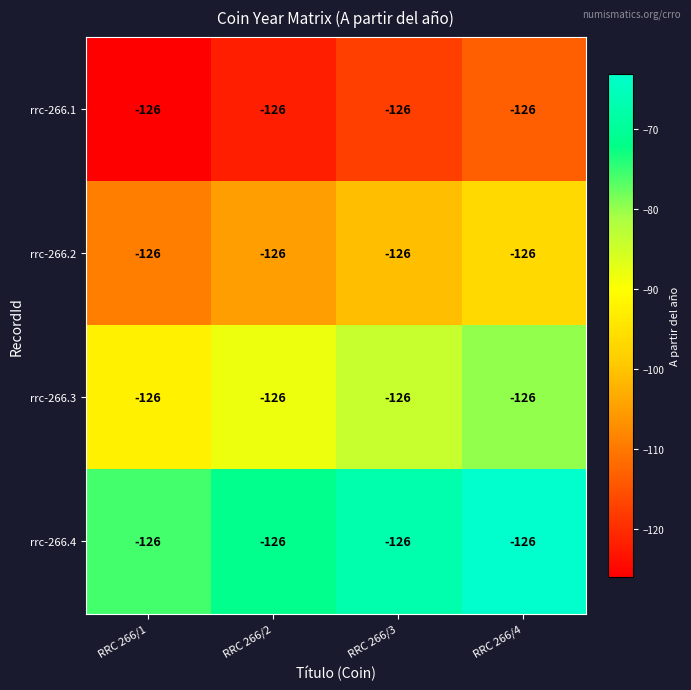

How many data points in rrc-266.3 are less than -84?

3